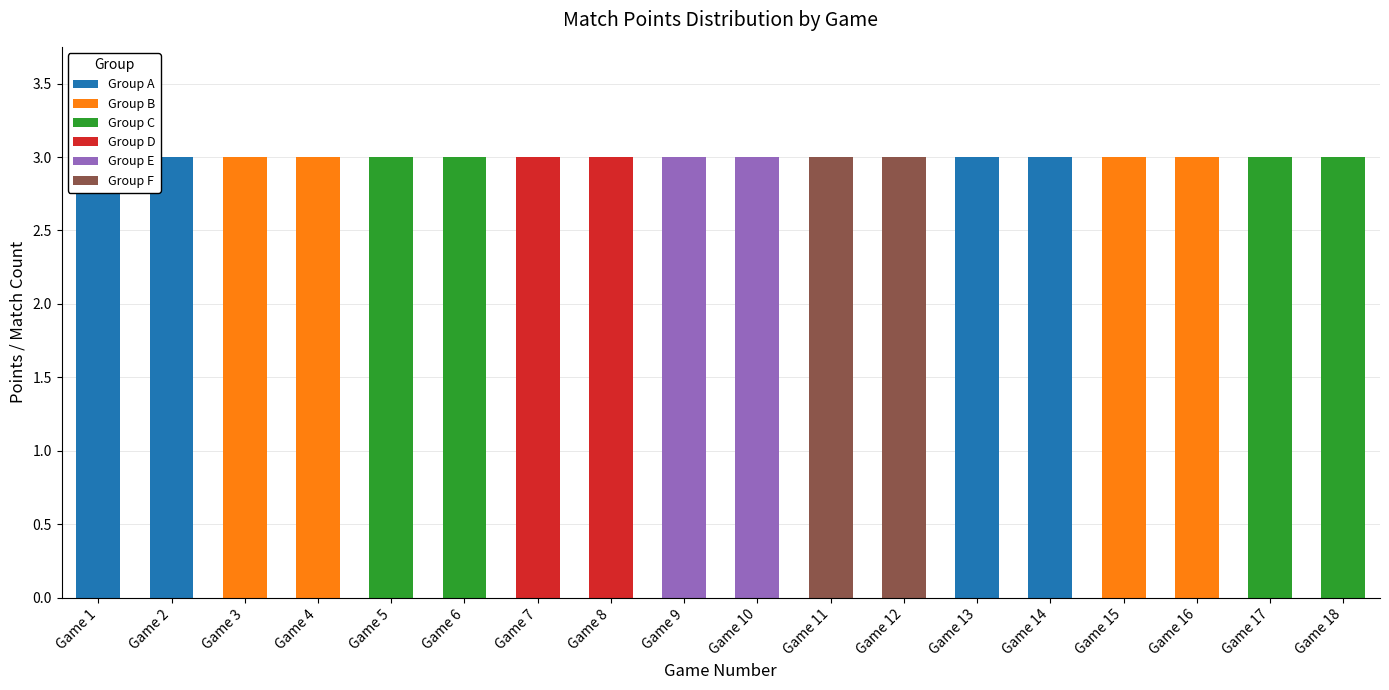

What are all the series names shown in the legend?

Group A, Group B, Group C, Group D, Group E, Group F